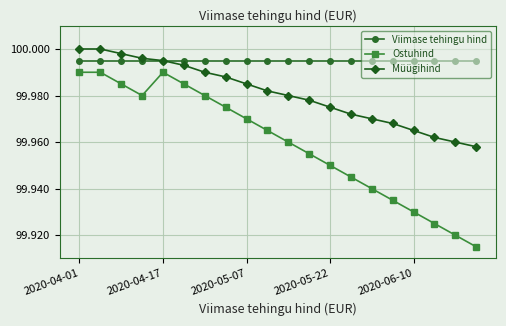

True or false: Ostuhind and Viimase tehingu hind cross at least once.

False